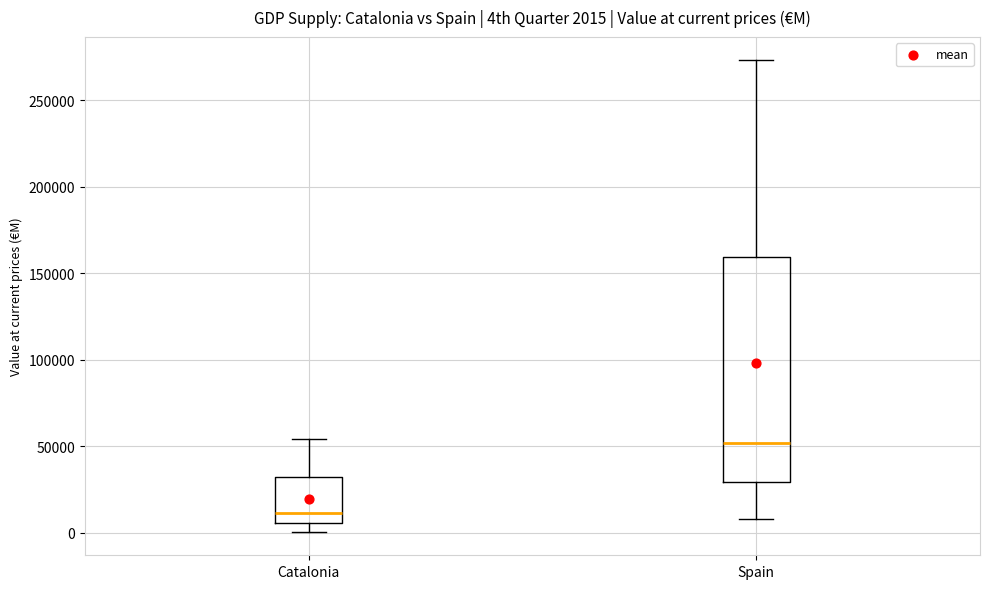

Which box has the lowest median line?

Catalonia